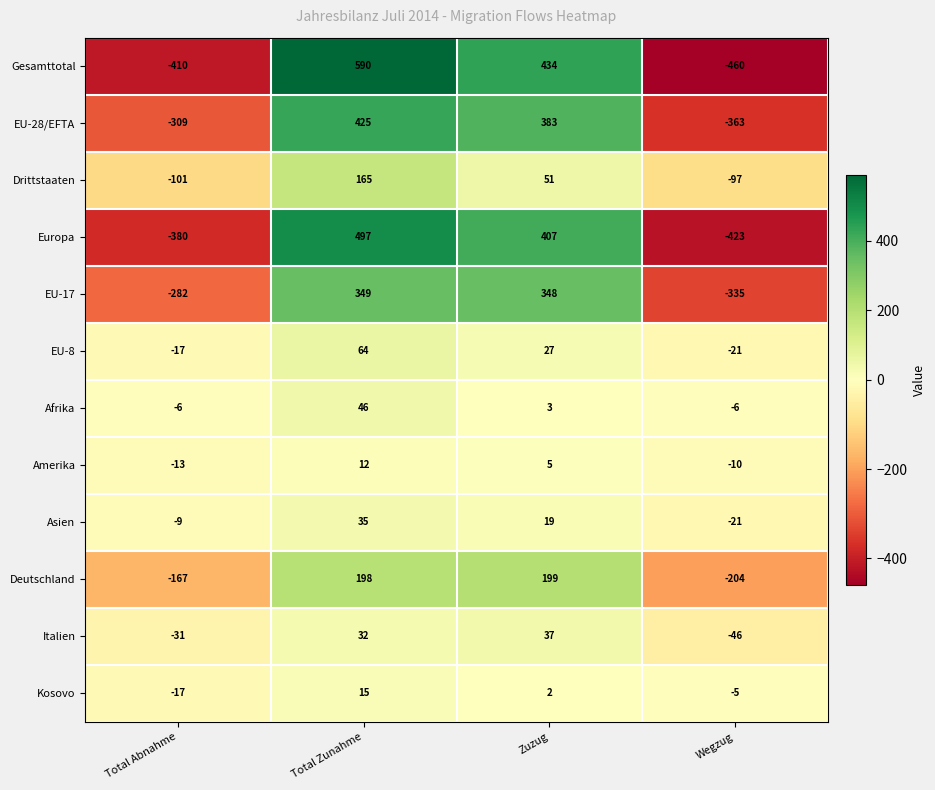

What is the difference between the second highest and minimum values in the Amerika series?

18